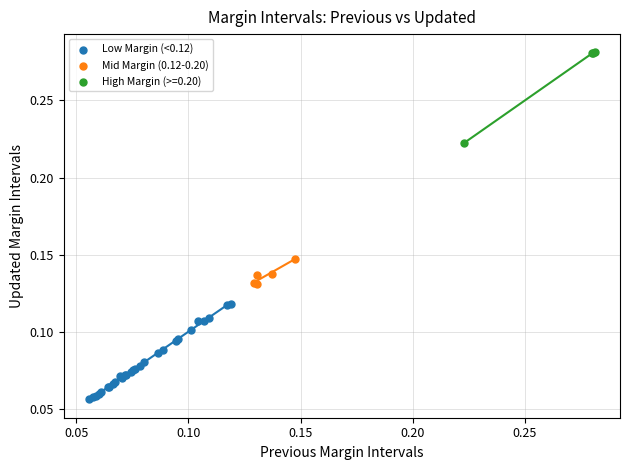

Which series has the largest Y range (max minus min)?

Low Margin (<0.12)